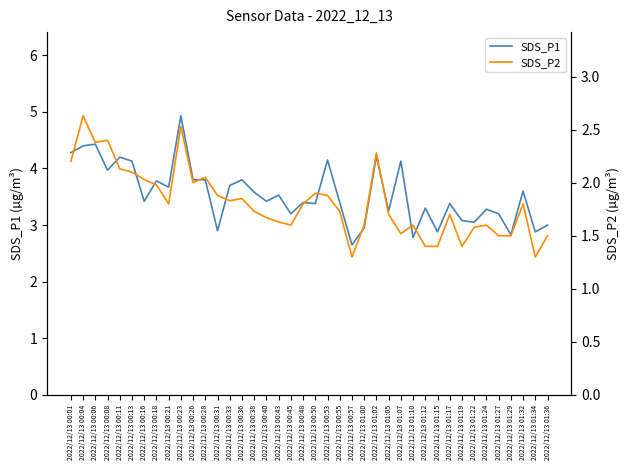

Rank the categories by SDS_P2 value from highest to lowest.

2022/12/13 00:04, 2022/12/13 00:23, 2022/12/13 00:08, 2022/12/13 00:06, 2022/12/13 01:02, 2022/12/13 00:01, 2022/12/13 00:11, 2022/12/13 00:13, 2022/12/13 00:28, 2022/12/13 00:16, 2022/12/13 00:26, 2022/12/13 00:18, 2022/12/13 00:50, 2022/12/13 00:31, 2022/12/13 00:53, 2022/12/13 00:36, 2022/12/13 00:33, 2022/12/13 00:21, 2022/12/13 00:48, 2022/12/13 01:32, 2022/12/13 00:38, 2022/12/13 00:55, 2022/12/13 01:05, 2022/12/13 01:17, 2022/12/13 00:40, 2022/12/13 00:43, 2022/12/13 00:45, 2022/12/13 01:00, 2022/12/13 01:10, 2022/12/13 01:24, 2022/12/13 01:22, 2022/12/13 01:07, 2022/12/13 01:27, 2022/12/13 01:29, 2022/12/13 01:36, 2022/12/13 01:12, 2022/12/13 01:15, 2022/12/13 01:19, 2022/12/13 00:57, 2022/12/13 01:34